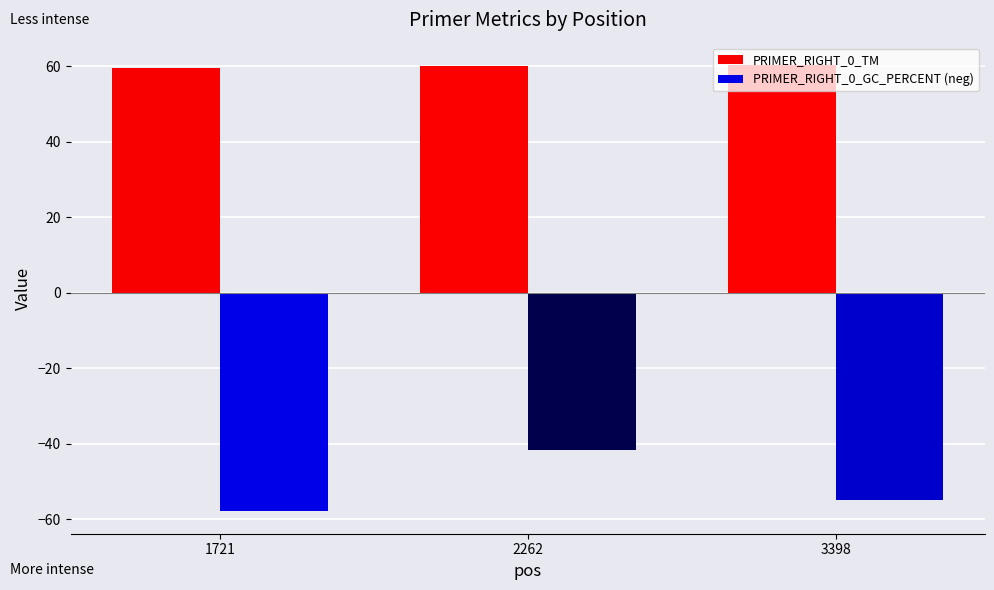

Rank the categories by PRIMER_RIGHT_0_GC_PERCENT (neg) value from lowest to highest.

1721, 3398, 2262